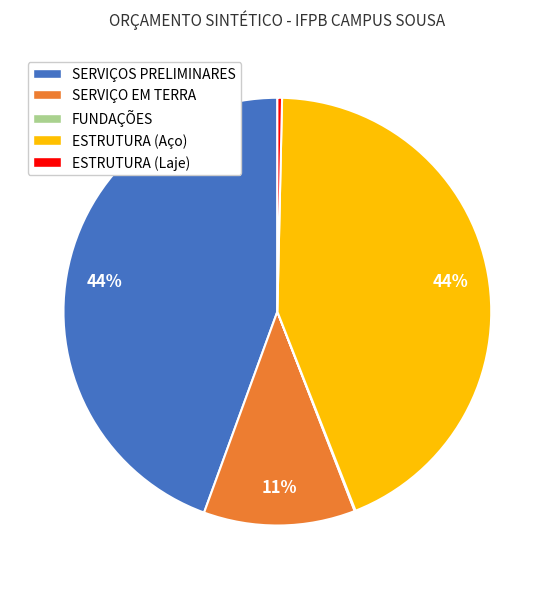

Is there a majority slice in this chart?

No